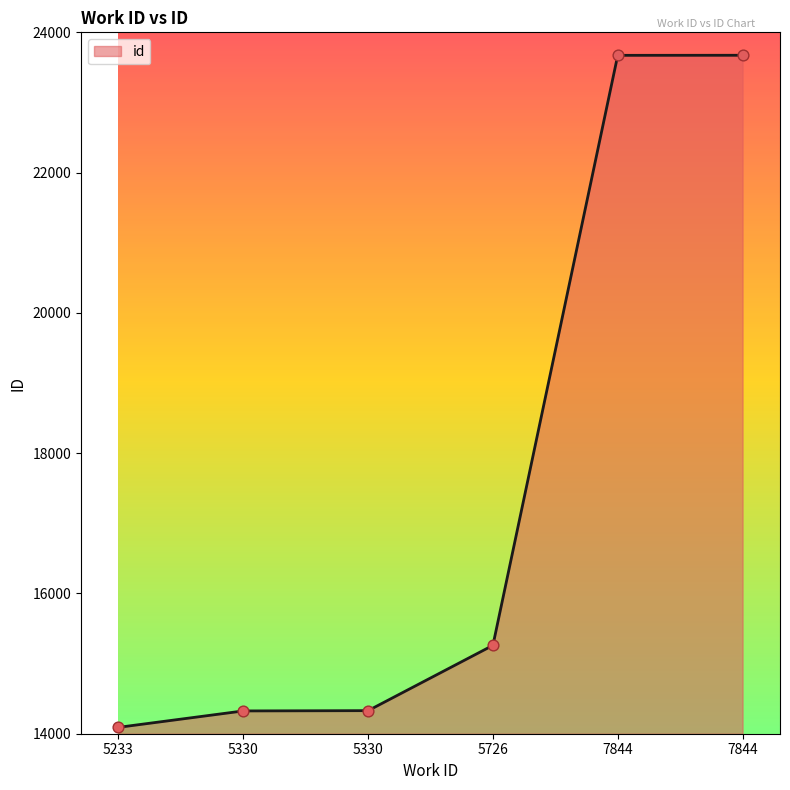

Does the chart have visible grid lines?

No